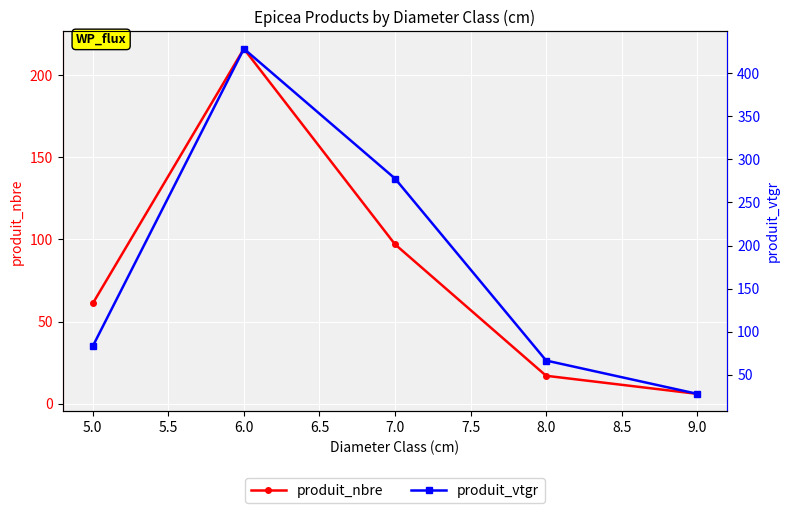

Rank the series by their average value, from lowest to highest.

produit_nbre, produit_vtgr